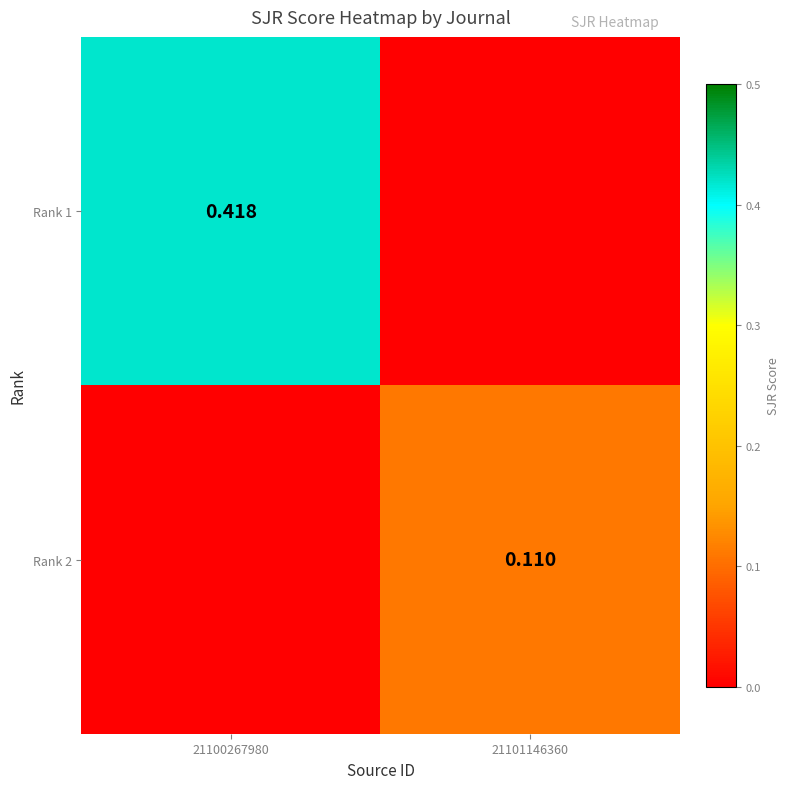

Count the Rank 2 values in the range 0 to 1.

2